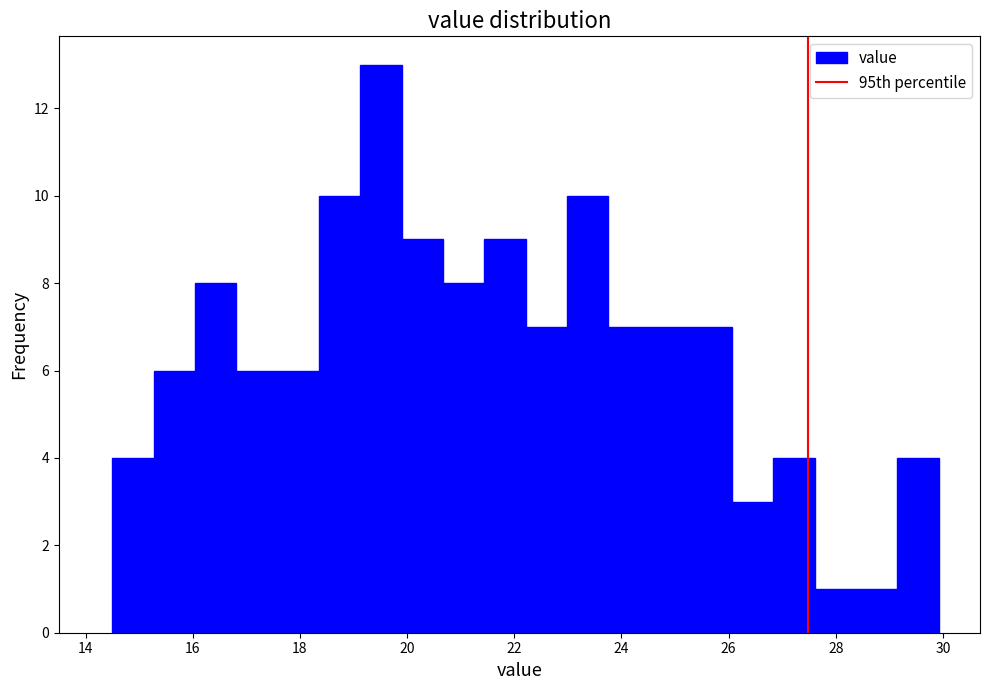

Read against the x-axis, roughly where is the centre of the tallest bar?

19.6